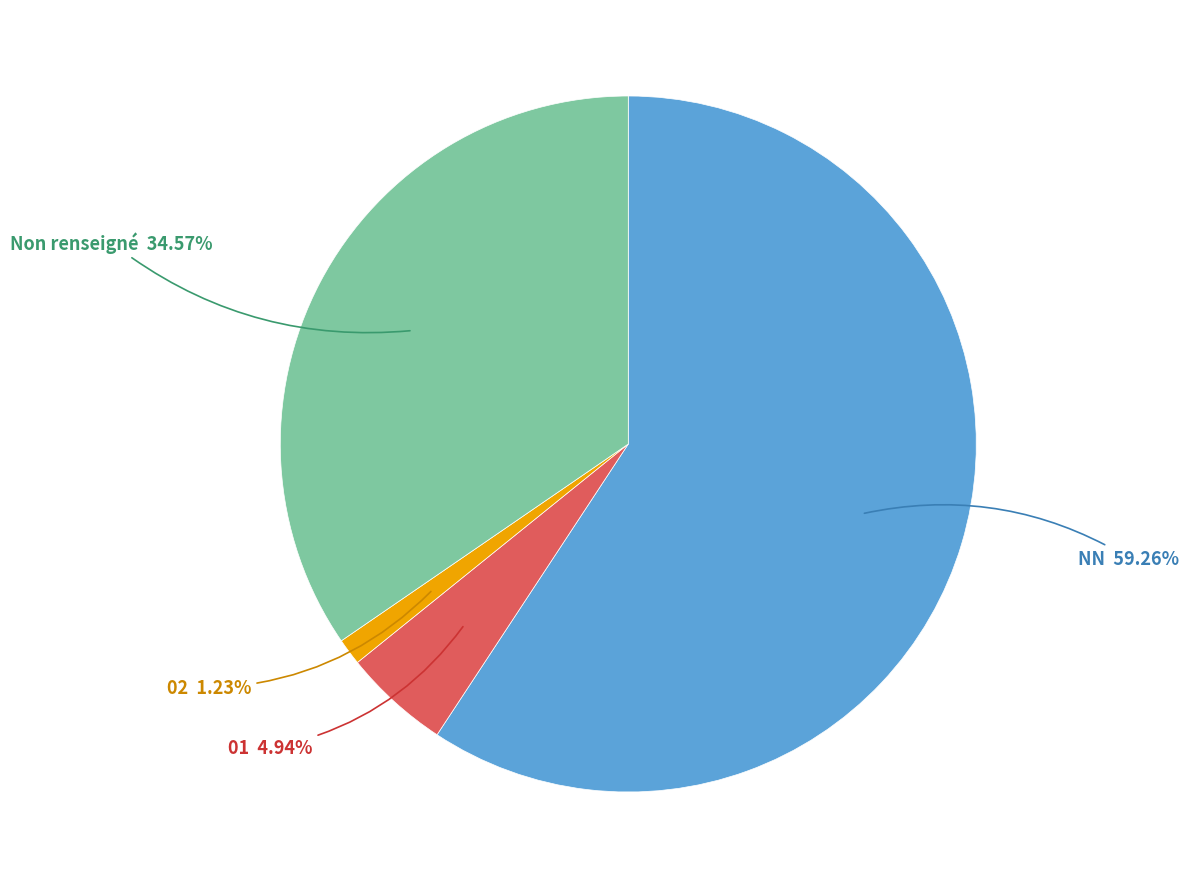

Combined, do NN and 02 account for over 50%?

Yes